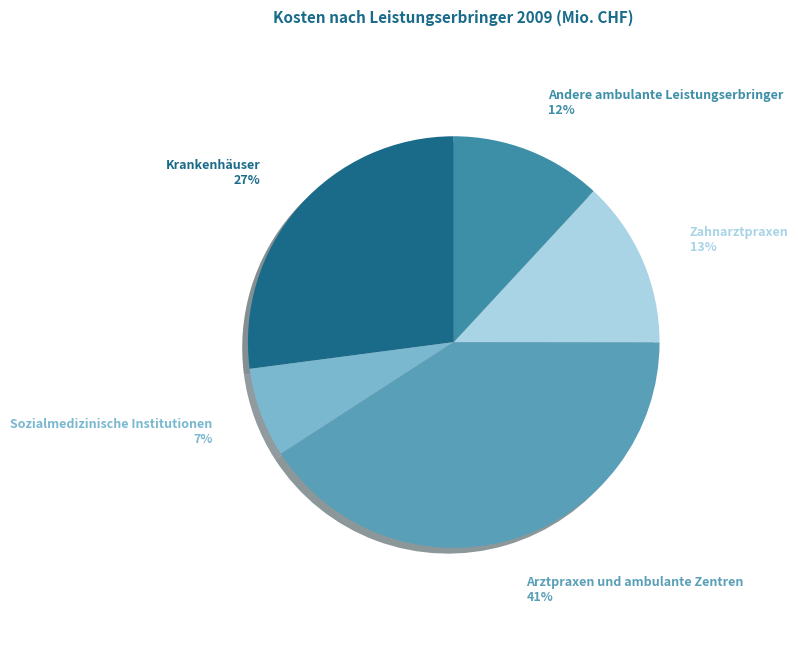

What percentage is the Arztpraxen und ambulante Zentren slice, to the nearest percent?

41%